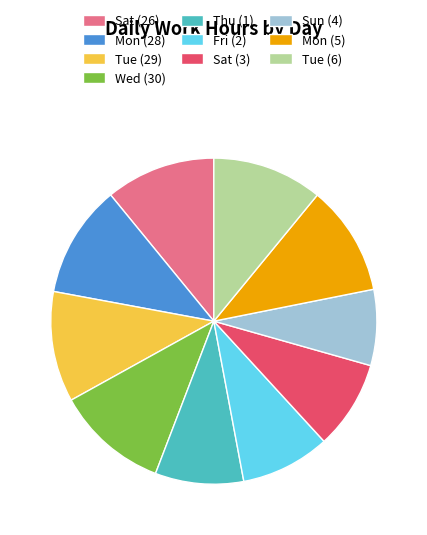

Combined, do Sat (26) and Wed (30) account for over 50%?

No